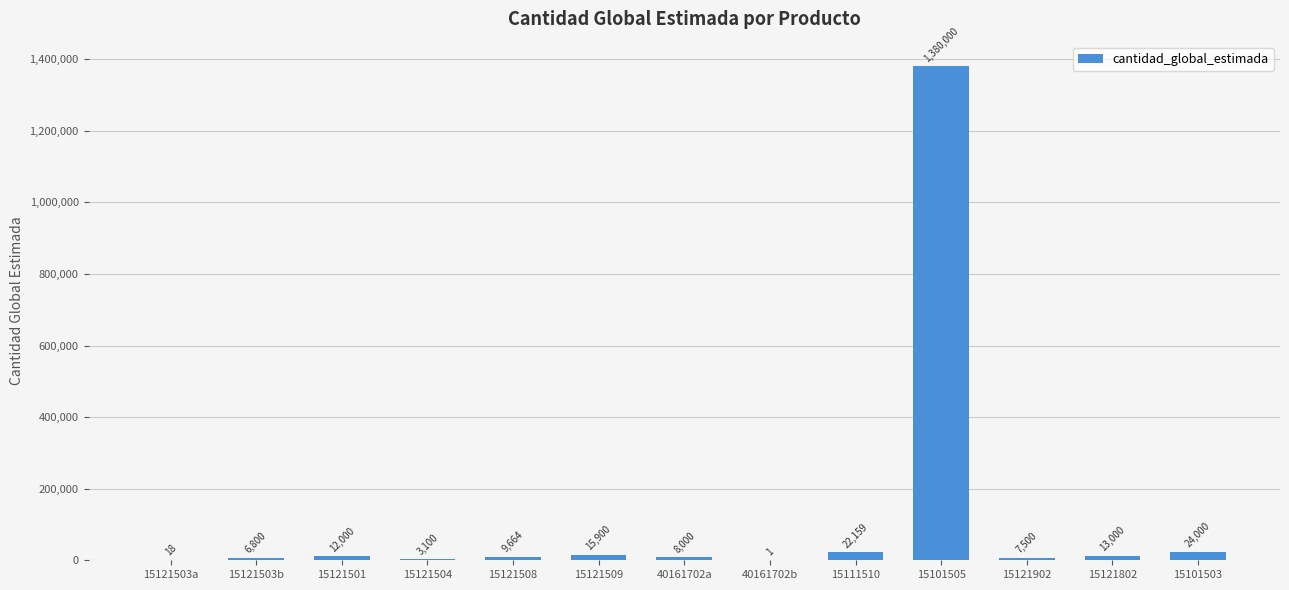

Reading right to left, list all the values displayed in this chart.

24000	13000	7500	1380000	22159	1	8000	15900	9664	3100	12000	6800	18